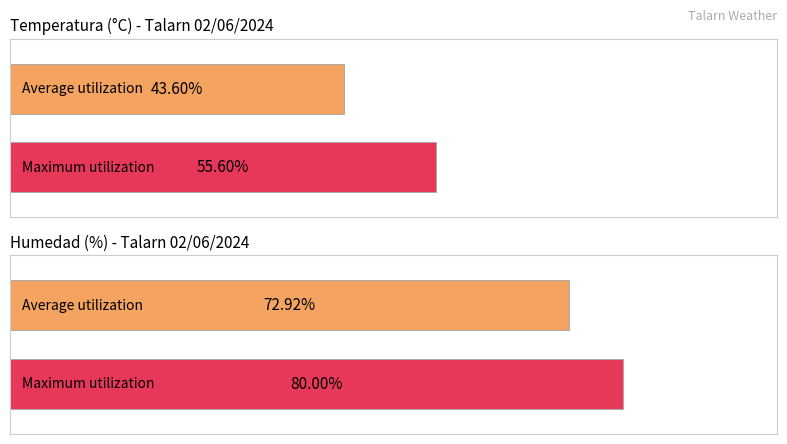

Rank the series by their maximum value, from lowest to highest.

Temperatura (°C), Humedad (%)